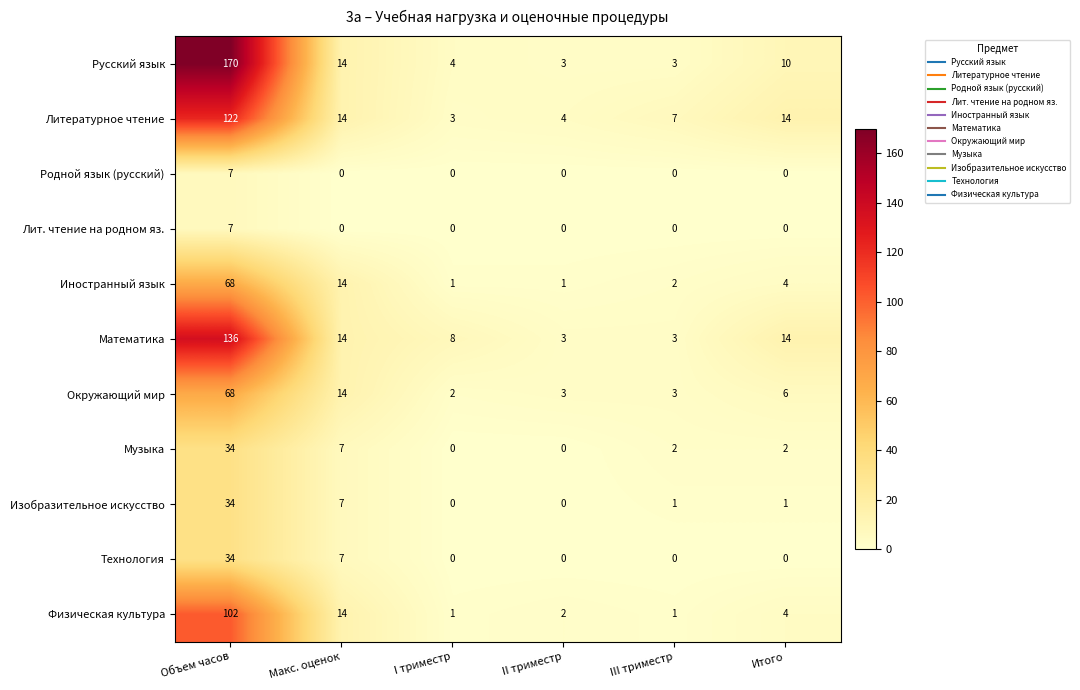

What is the sum of the Технология values at Итого and Макс. оценок?

7